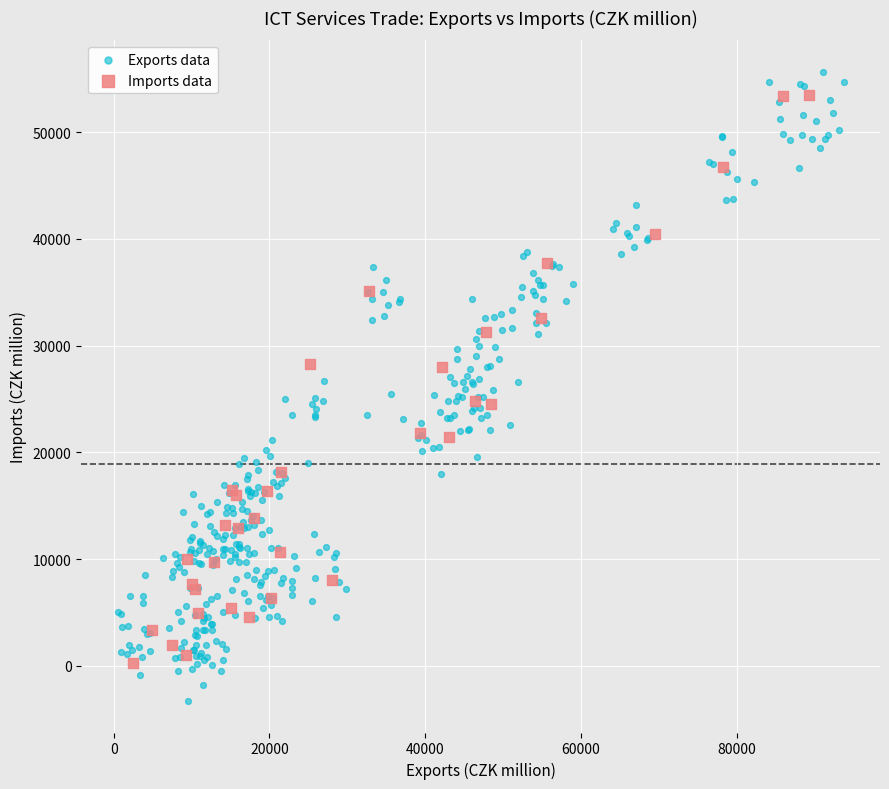

Which series has the largest Y range (max minus min)?

Exports data